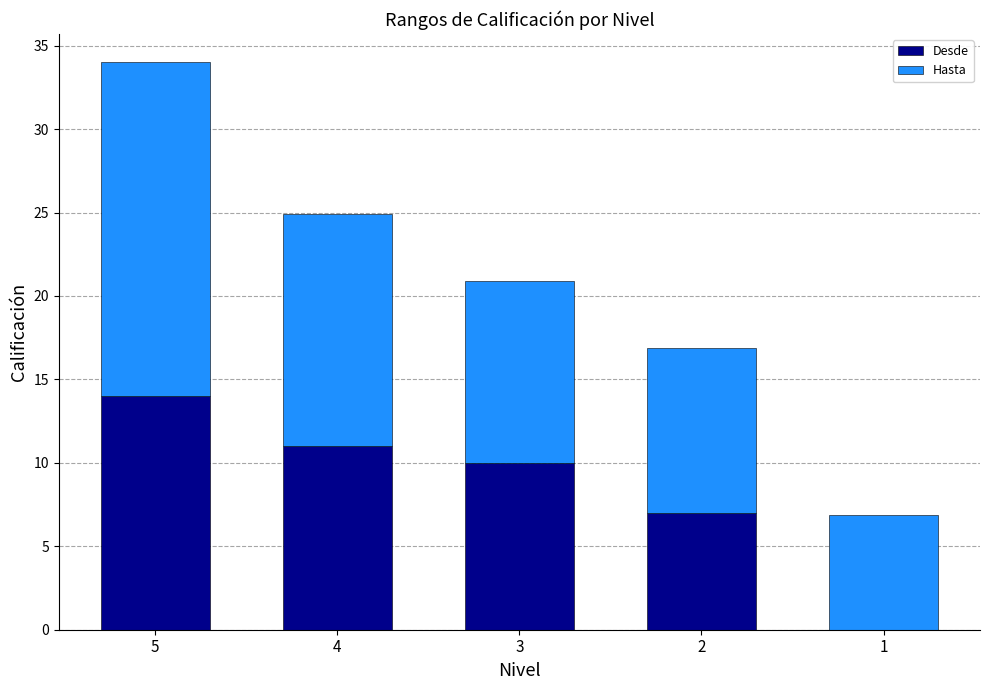

Count the number of categories in the chart.

5